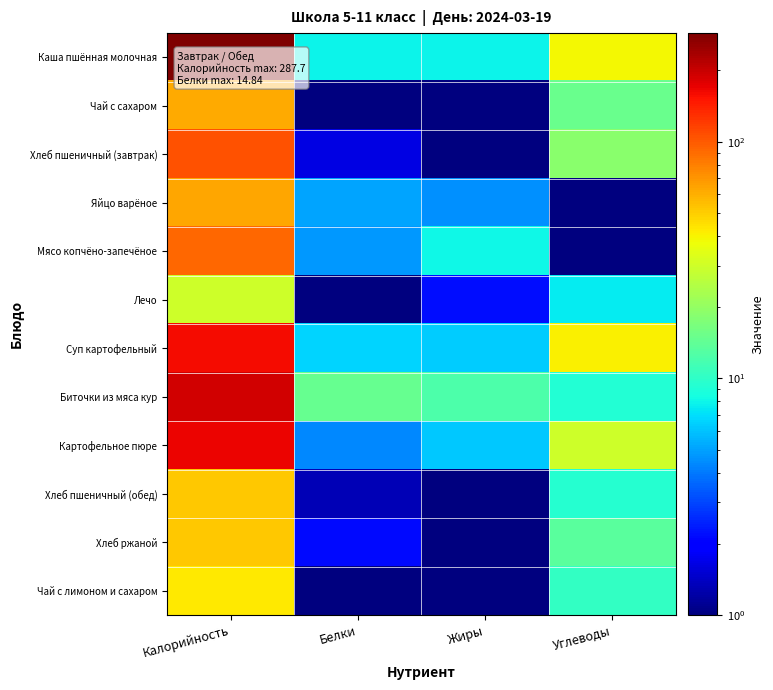

Which has a higher value, Углеводы or Калорийность?

Калорийность